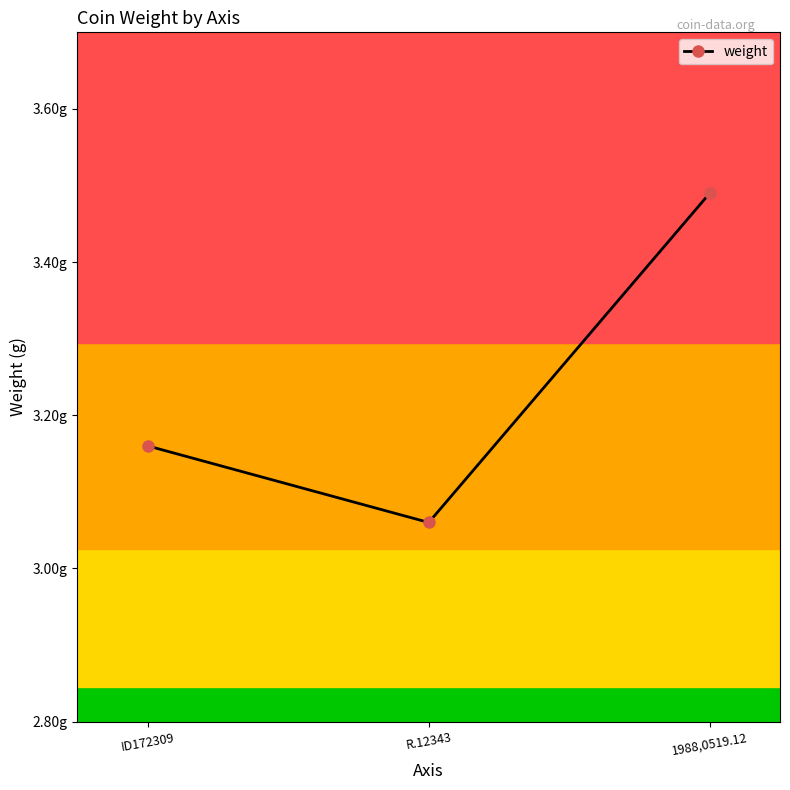

What is the change in value from ID172309 to 1988,0519.12?

+0.3